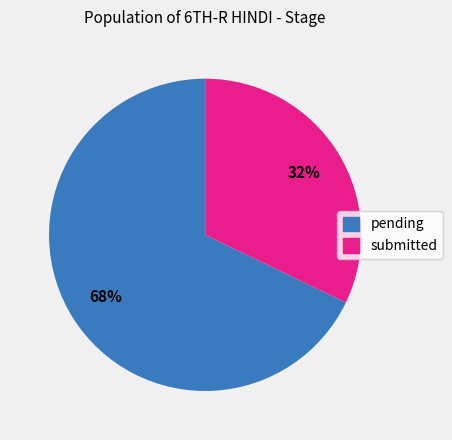

The submitted slice represents 23% of the pie. True or false?

False